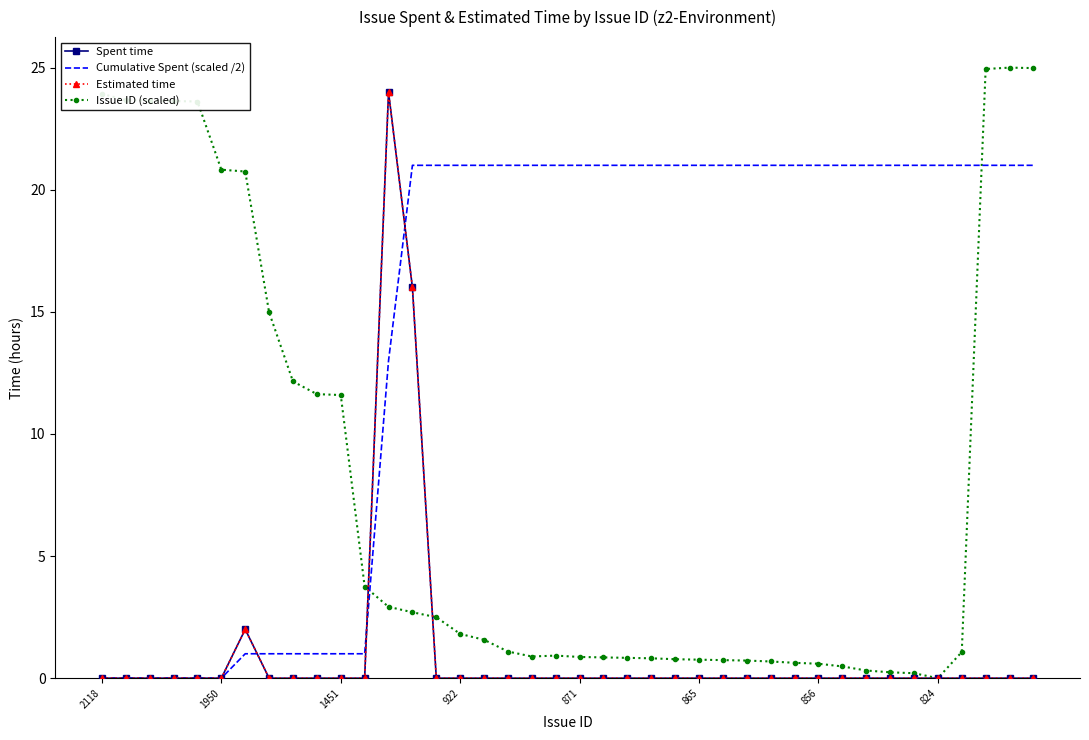

Reading right to left, list all the values displayed in this chart.

Spent time: 0.0	0.0	0.0	0.0	0.0	0.0	0.0	0.0	0.0	0.0	0.0	0.0	0.0	0.0	0.0	0.0	0.0	0.0	0.0	0.0	0.0	0.0	0.0	0.0	0.0	0.0	16.0	24.0	0.0	0.0	0.0	0.0	0.0	2.0	0.0	0.0	0.0	0.0	0.0	0.0
Cumulative Spent (scaled /2): 21.0	21.0	21.0	21.0	21.0	21.0	21.0	21.0	21.0	21.0	21.0	21.0	21.0	21.0	21.0	21.0	21.0	21.0	21.0	21.0	21.0	21.0	21.0	21.0	21.0	21.0	21.0	13.0	1.0	1.0	1.0	1.0	1.0	1.0	0.0	0.0	0.0	0.0	0.0	0.0
Estimated time: 0.0	0.0	0.0	0.0	0.0	0.0	0.0	0.0	0.0	0.0	0.0	0.0	0.0	0.0	0.0	0.0	0.0	0.0	0.0	0.0	0.0	0.0	0.0	0.0	0.0	0.0	16.0	24.0	0.0	0.0	0.0	0.0	0.0	2.0	0.0	0.0	0.0	0.0	0.0	0.0
Issue ID (scaled): 25.0	25.0	24.9	1.1	0.0	0.2	0.2	0.3	0.5	0.6	0.6	0.7	0.7	0.7	0.8	0.8	0.8	0.8	0.9	0.9	0.9	0.9	1.1	1.6	1.8	2.5	2.7	2.9	3.8	11.6	11.6	12.1	15.0	20.7	20.8	23.6	23.6	23.7	23.7	23.9